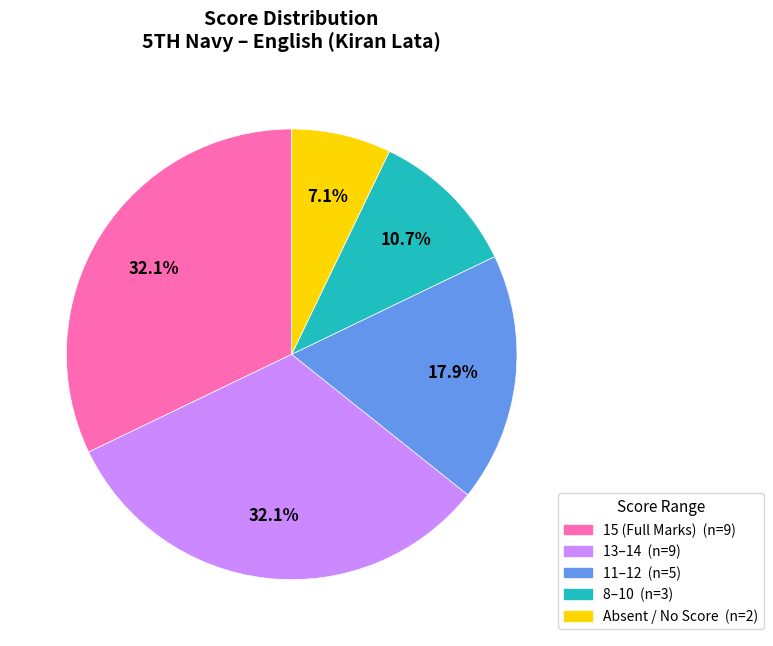

Does any single category account for the majority?

No